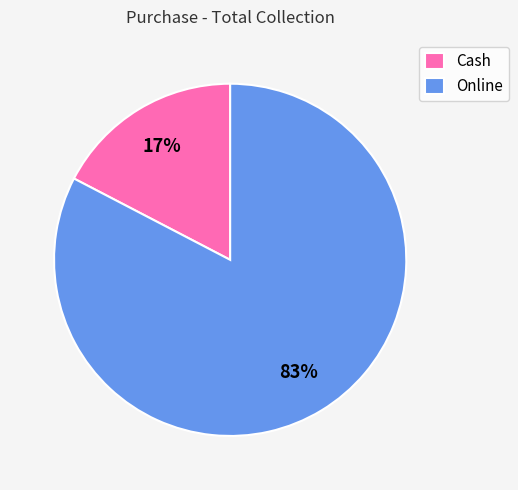

How many segments does this pie chart have?

2